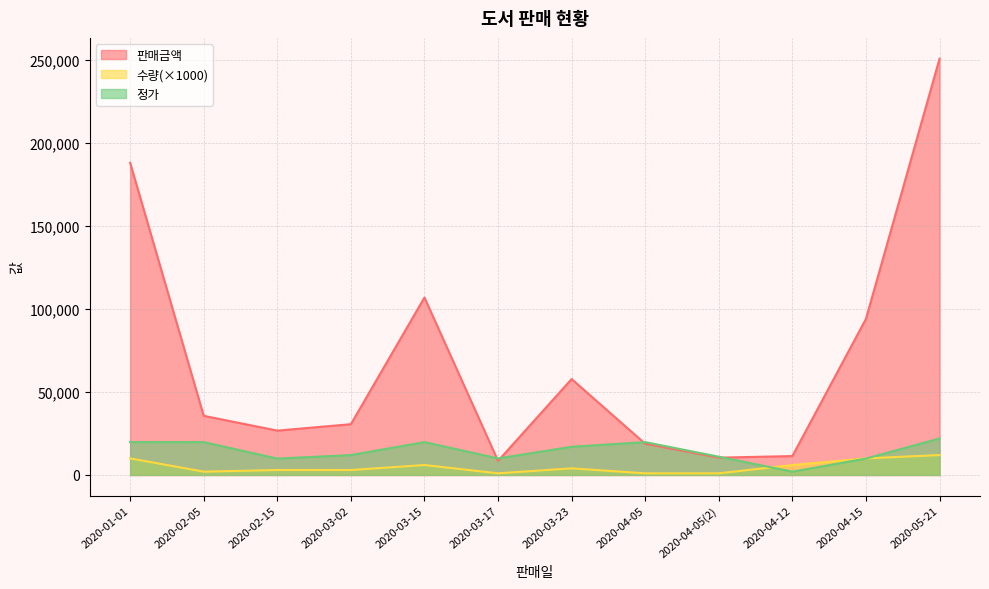

How many data points in 판매금액 are less than 35640?

6